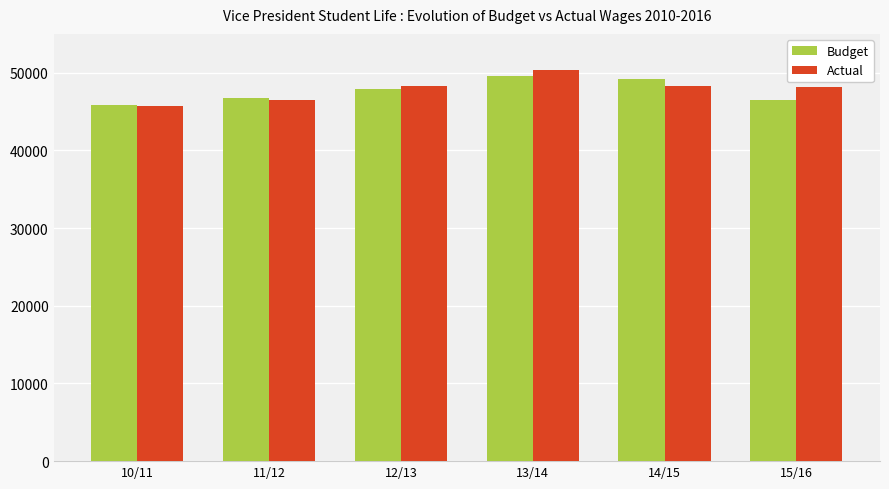

Is it true that Budget equals 72730.6 at 11/12?

False